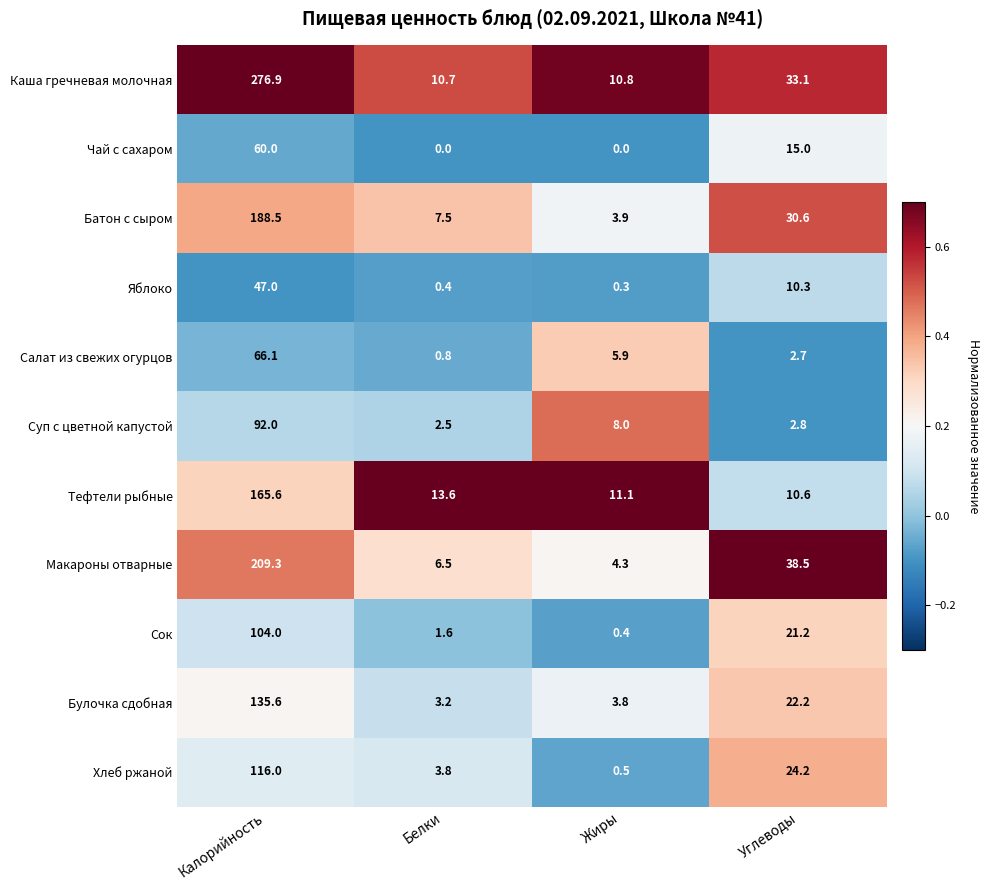

At which label is Сок closest to 52?

Углеводы